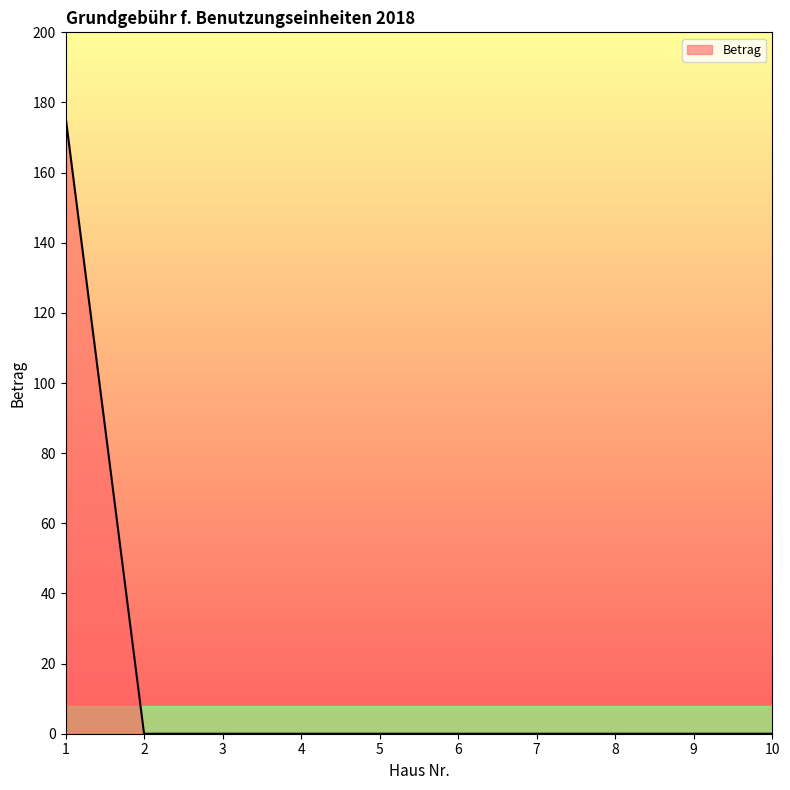

What is the difference between the maximum and minimum values?

176